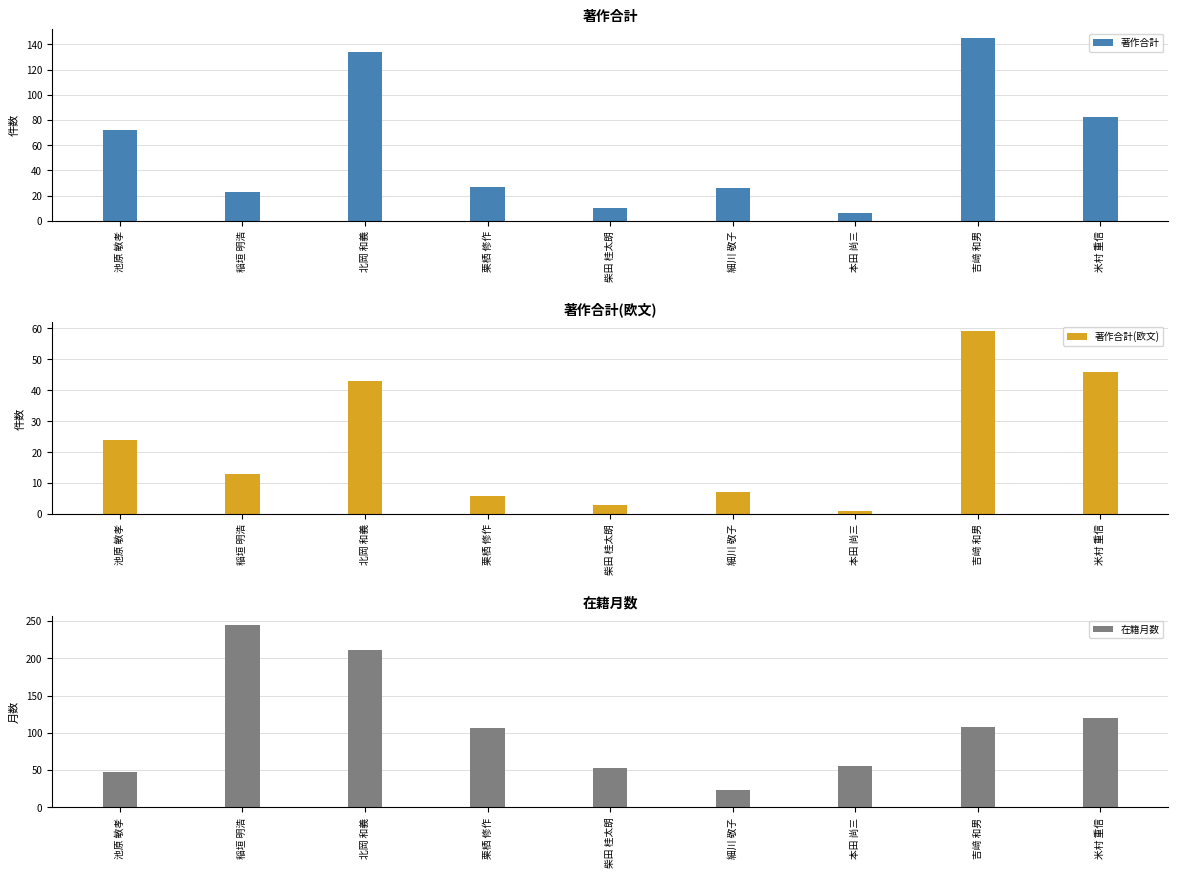

At which category is the sum across all series the highest?

北岡 和義